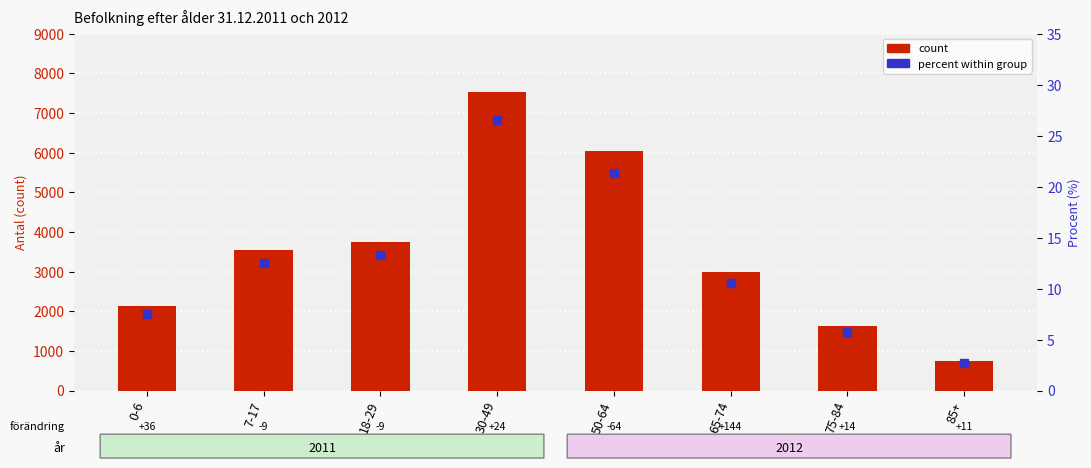

Is the value of percent 2011 at 50-64 greater than the value of count 2011 at 85+?

No